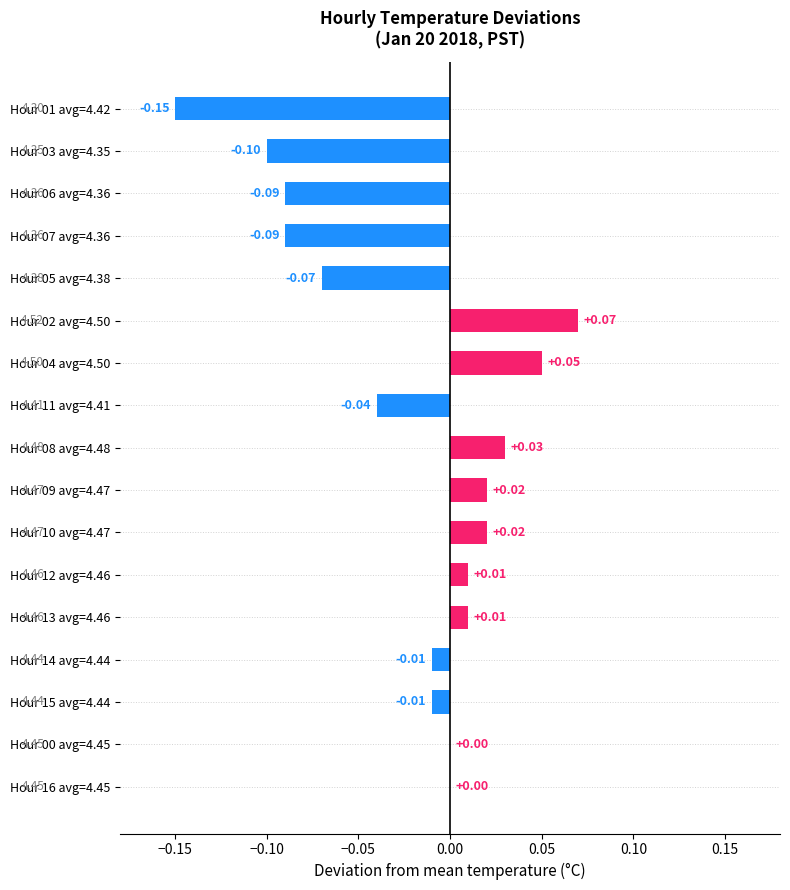

Between Hour 00 avg=4.45 and Hour 04 avg=4.50, which is larger?

Hour 04 avg=4.50